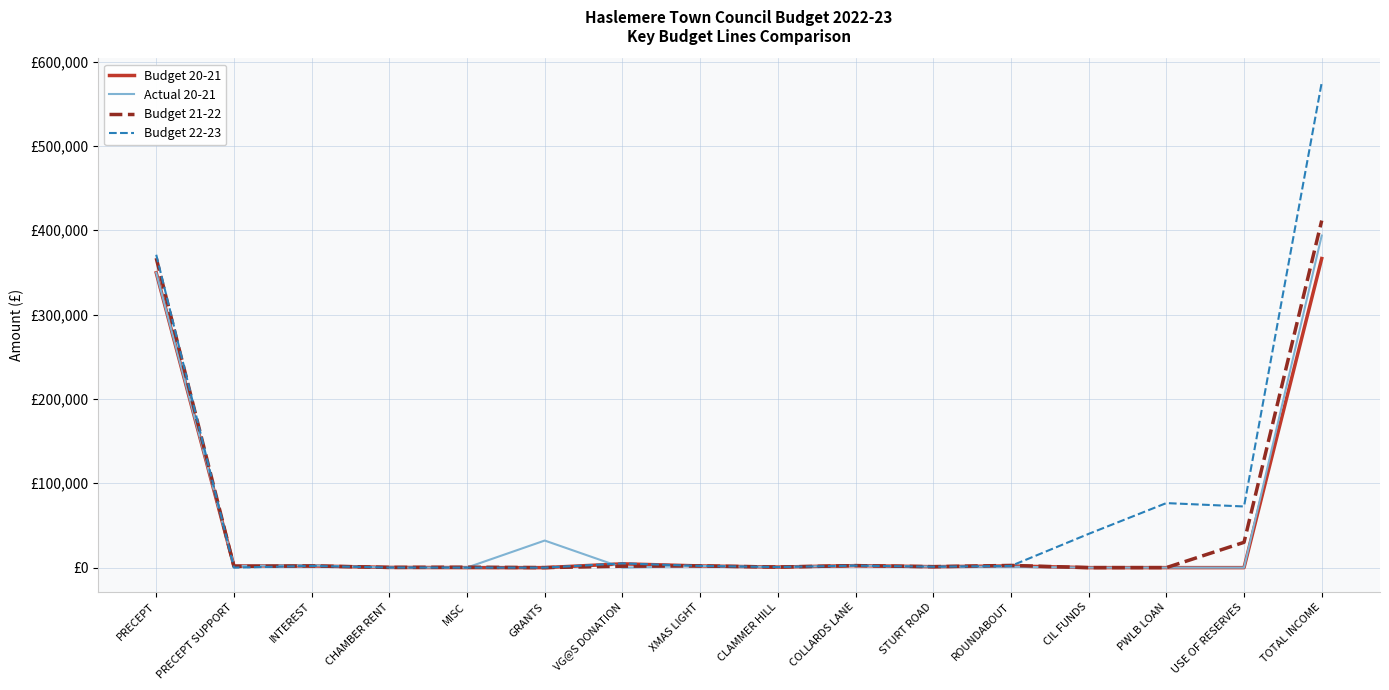

What are all the series names shown in the legend?

Budget 20-21, Actual 20-21, Budget 21-22, Budget 22-23